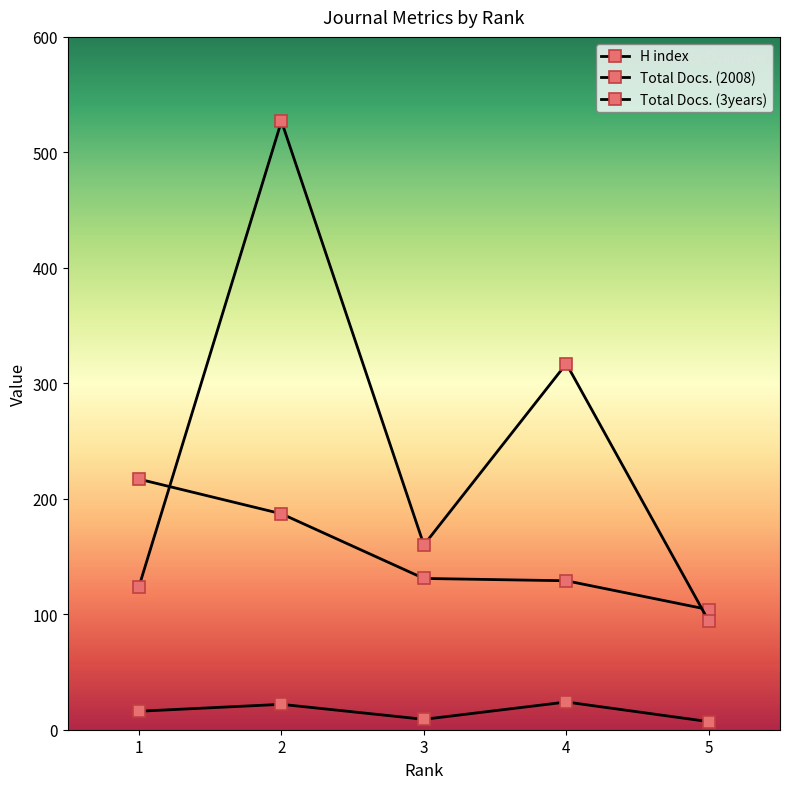

What is the difference between the second highest and minimum values in the Total Docs. (2008) series?

15